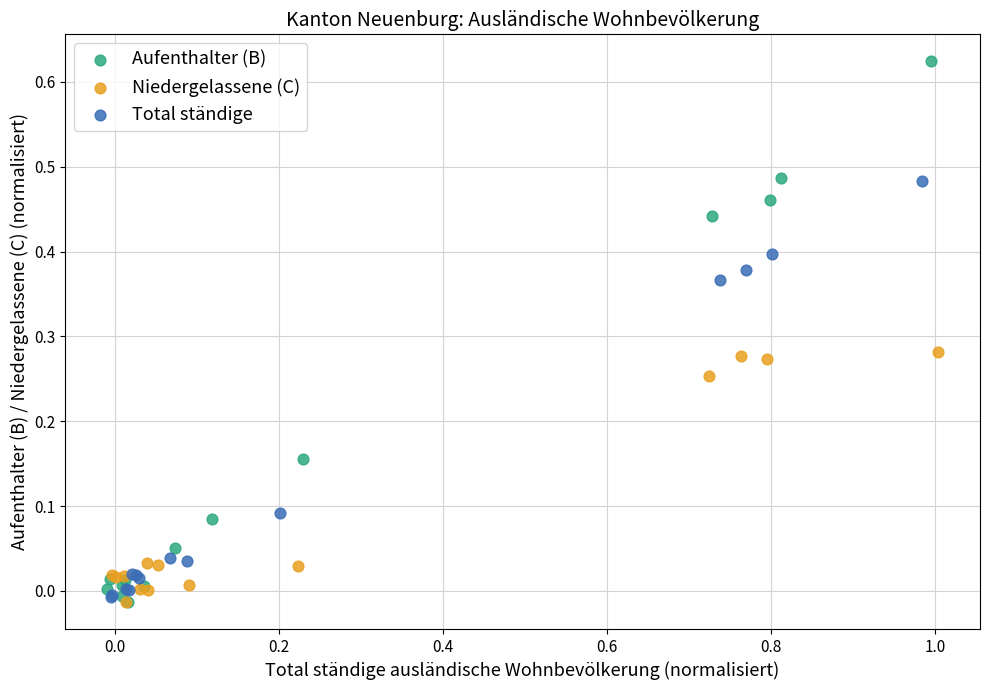

What are all the series names shown in the legend?

Aufenthalter (B), Niedergelassene (C), Total ständige